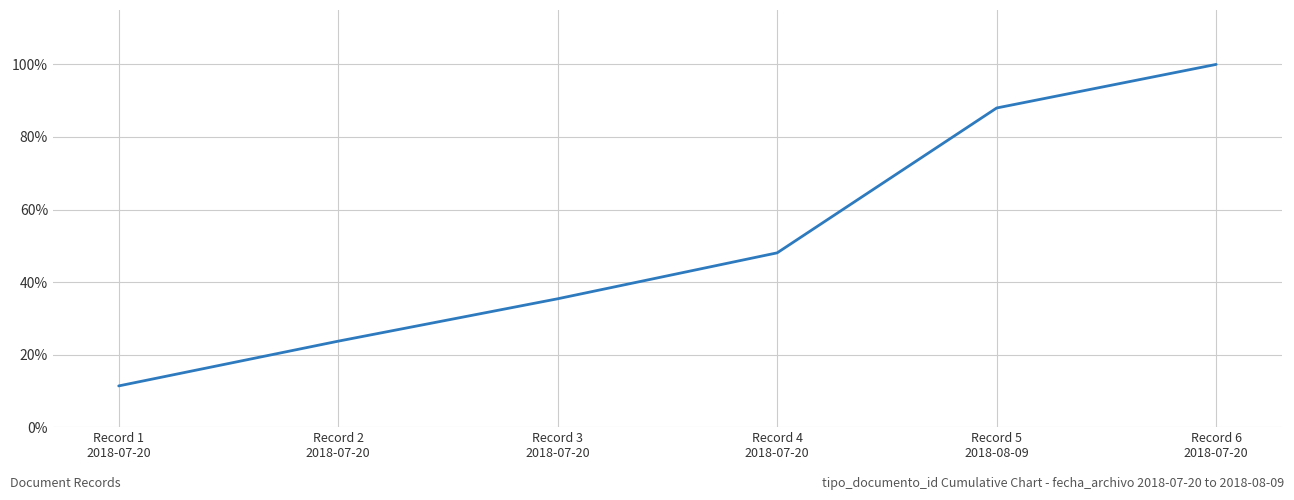

What value does the data have at Record 4
2018-07-20?

0.5